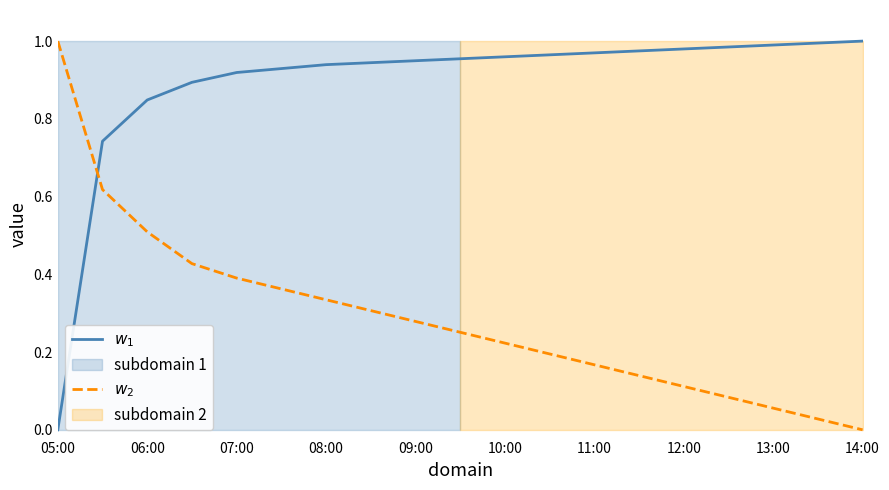

What is the sum of all $w_1$ values?

16.9